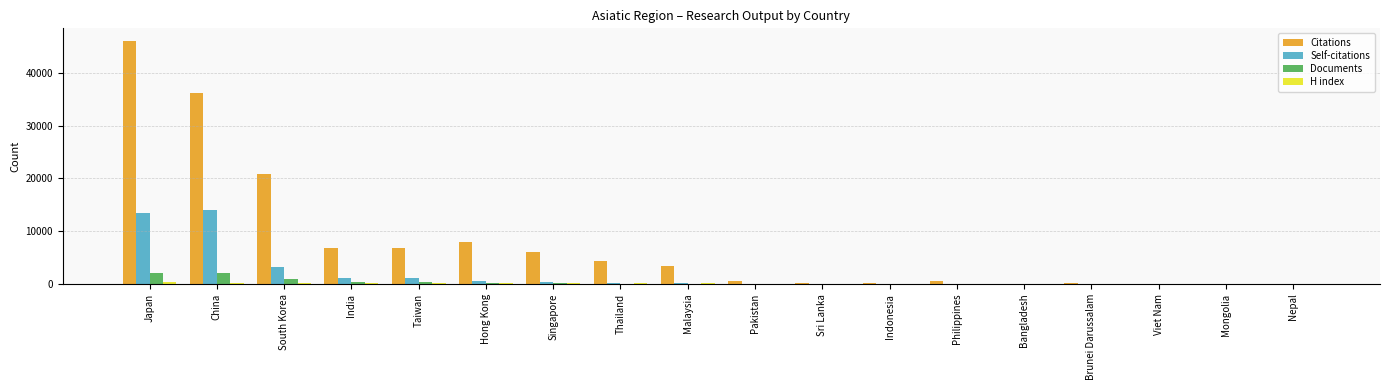

Count the number of categories in the chart.

18